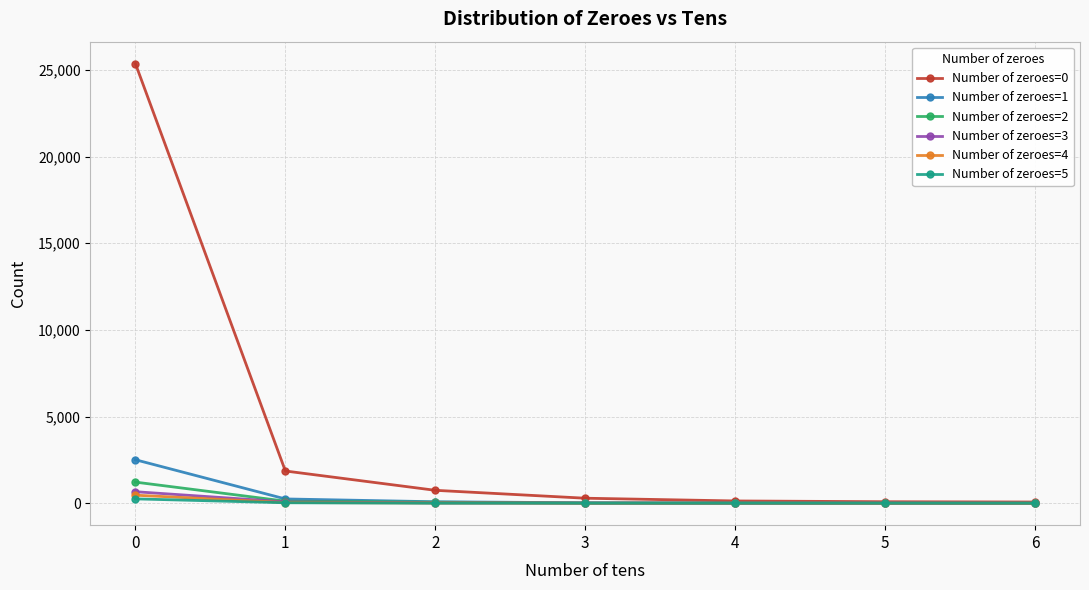

Is the value of Number of zeroes=0 at 1 greater than the value of Number of zeroes=4 at 6?

Yes